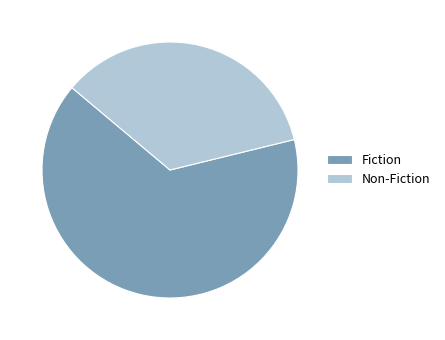

The Non-Fiction slice represents 35% of the pie. True or false?

True